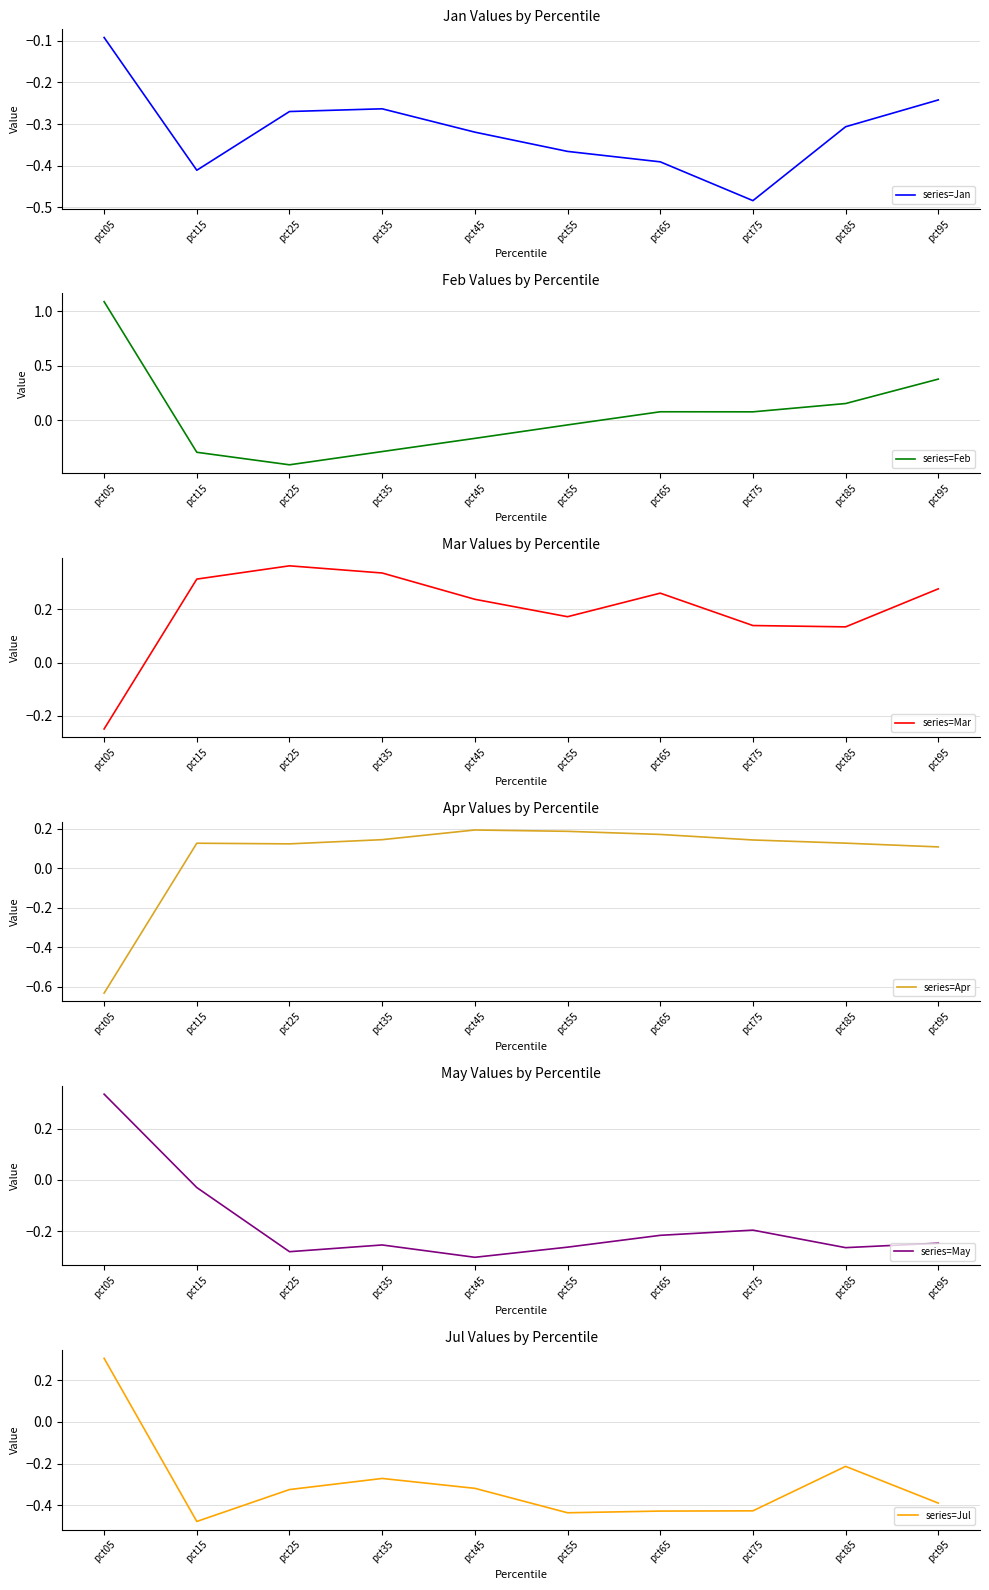

What is the sum of all series=Apr values?

0.7